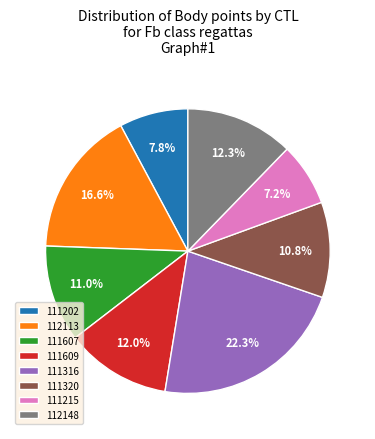

Which slice is the smallest?

111215